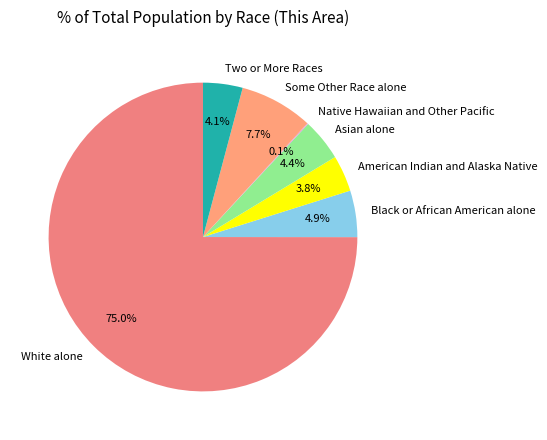

True or false: White alone accounts for 75% of the total.

True